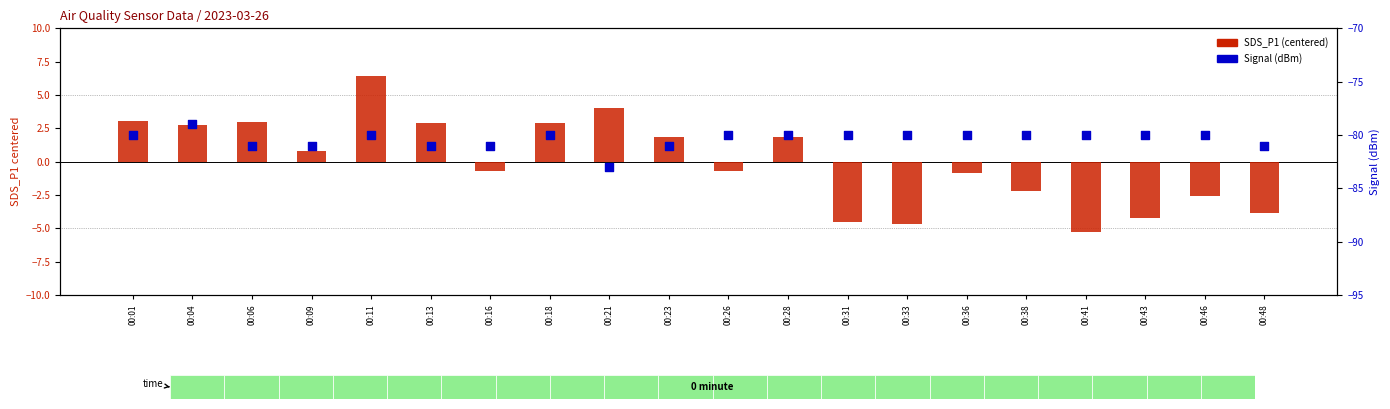

Is the value of Signal at 00:28 greater than the value of SDS_P1 (centered) at 00:09?

No